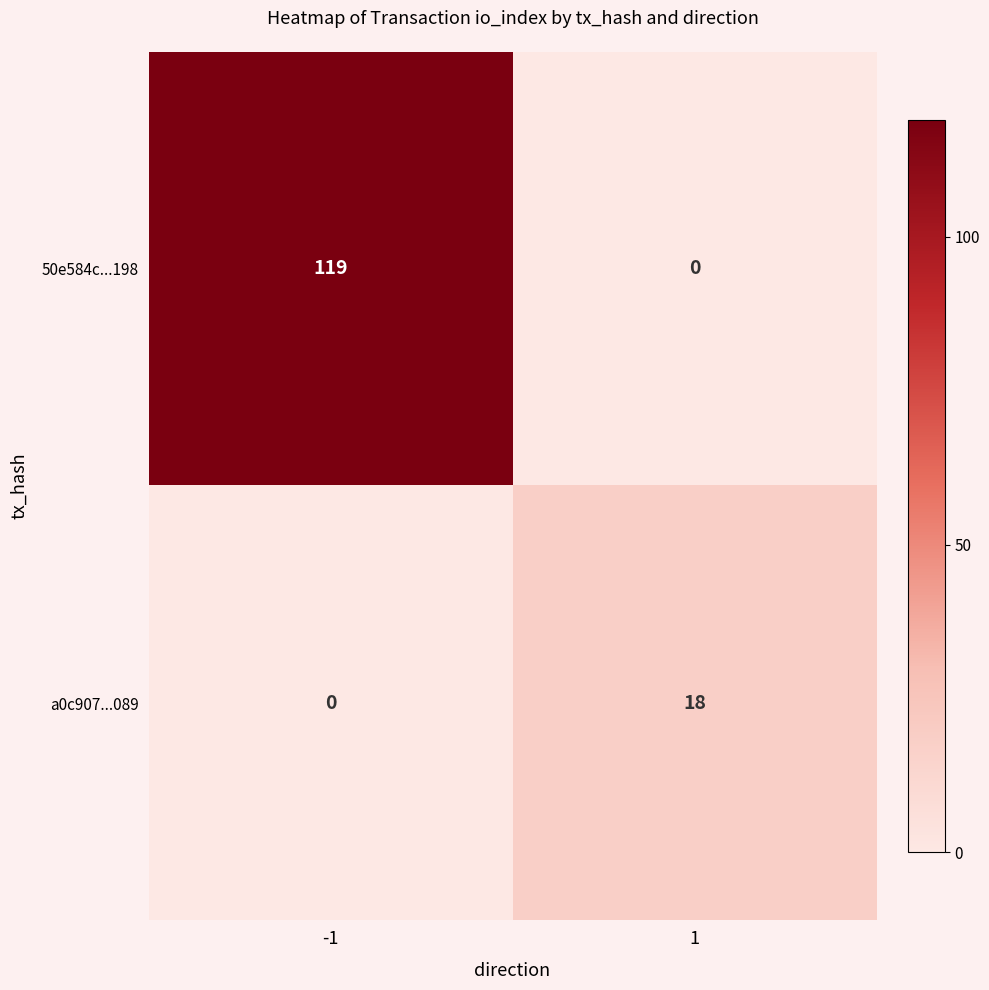

Which series has the largest total across all categories?

50e584c...198